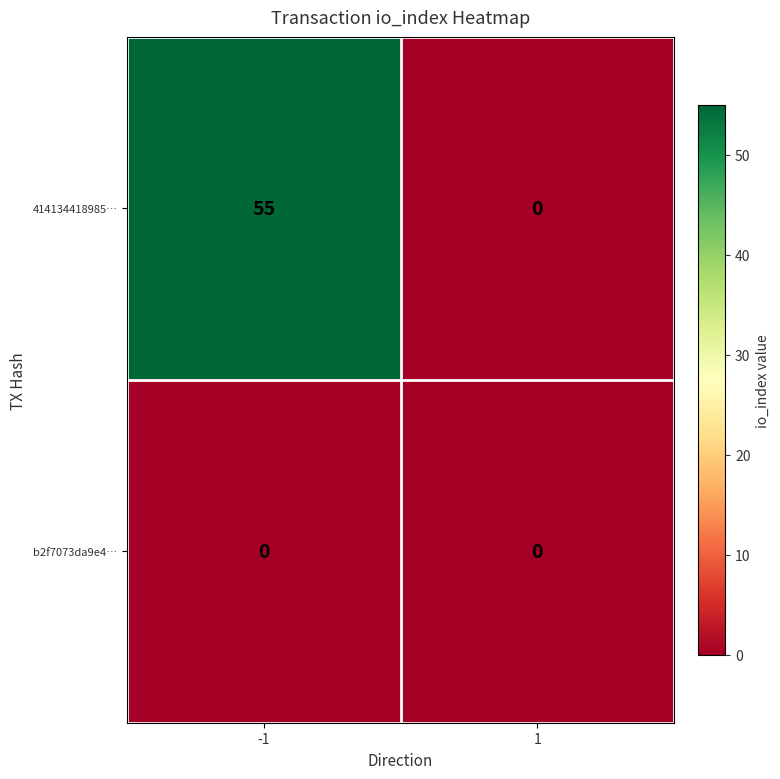

What is the difference between the 414134418985… values at -1 and 1?

55